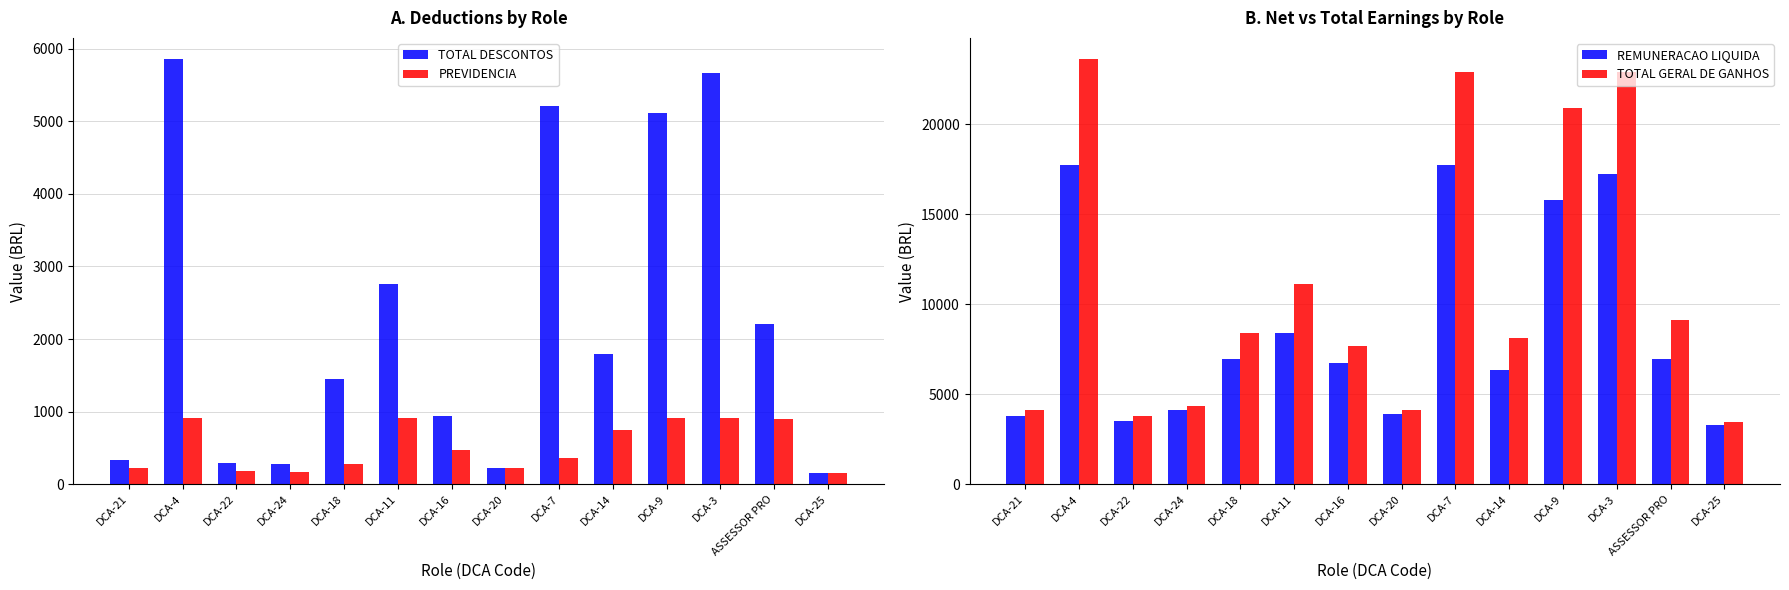

Which series has the largest total across all categories?

TOTAL GERAL DE GANHOS